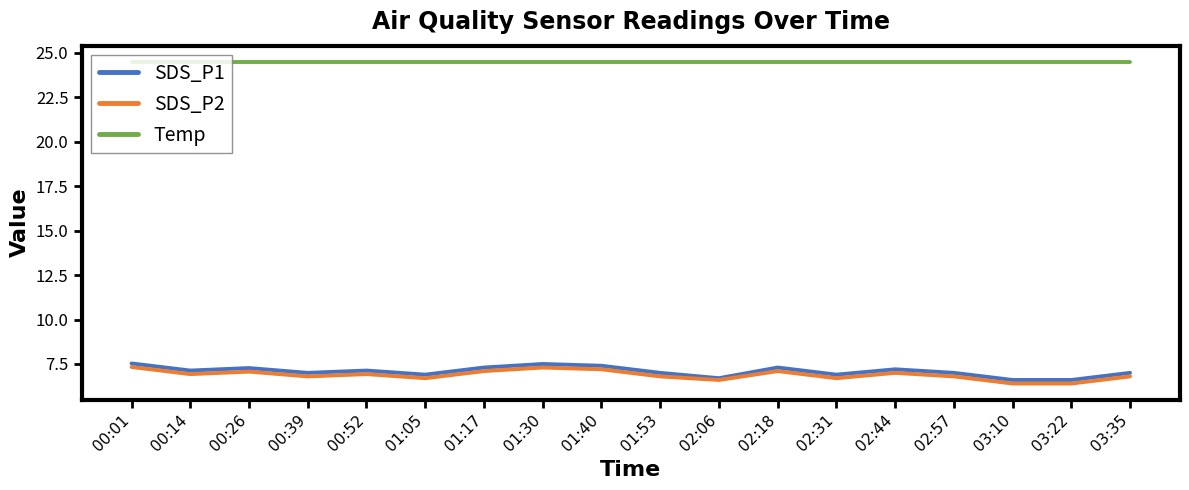

Is it true that Temp equals 24.5 at 03:35?

True